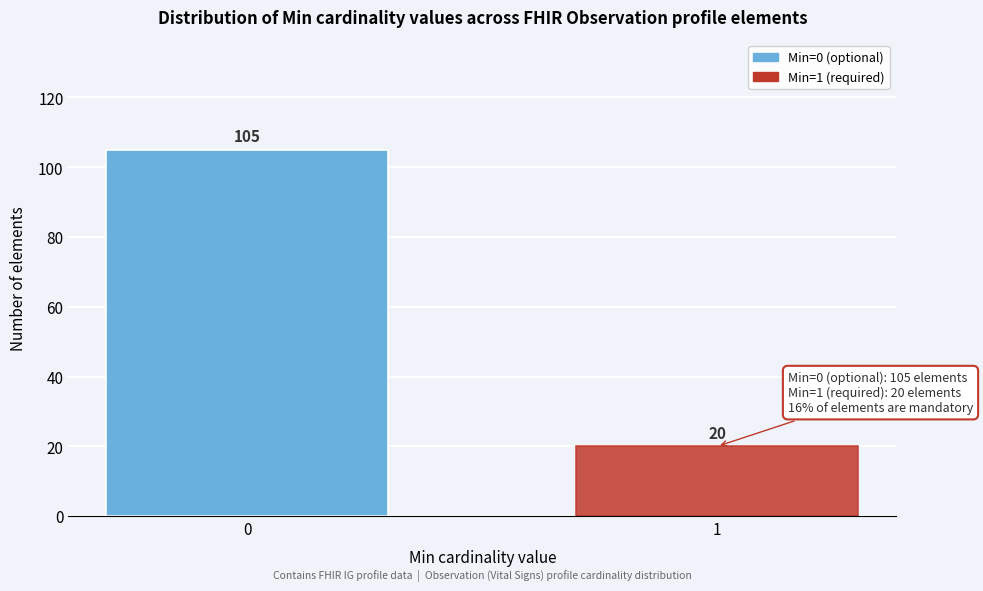

Reading left to right, list all the values displayed in this chart.

0=105	1=20